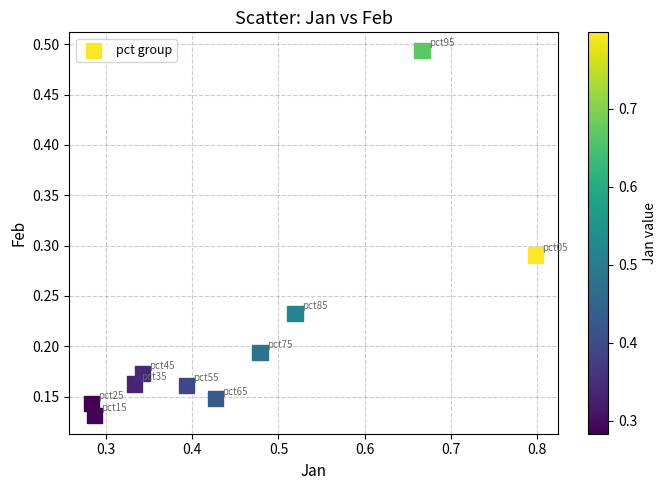

What is the range of Y values (max minus min)?

0.4